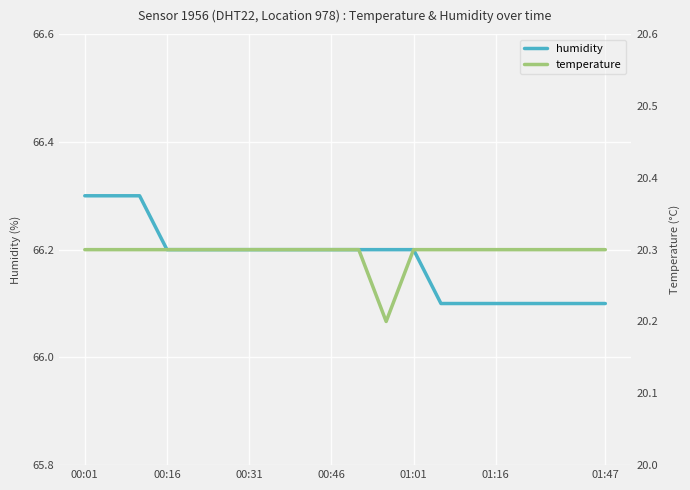

True or false: temperature and humidity intersect in this chart.

False